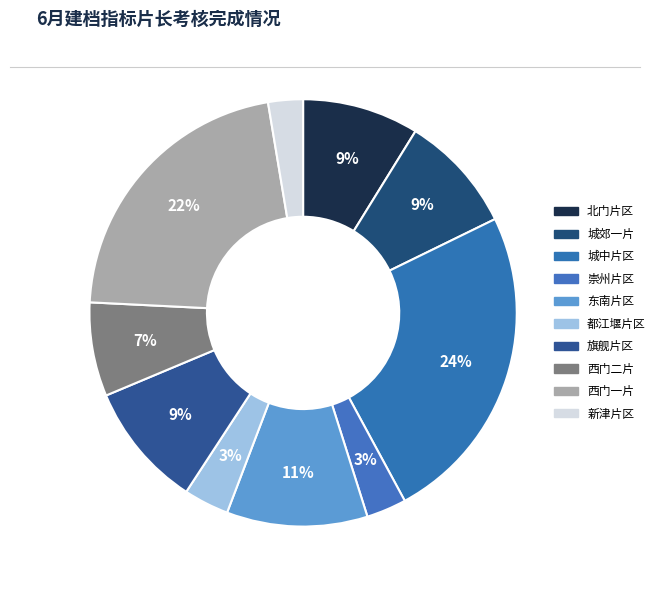

How many segments does this pie chart have?

10